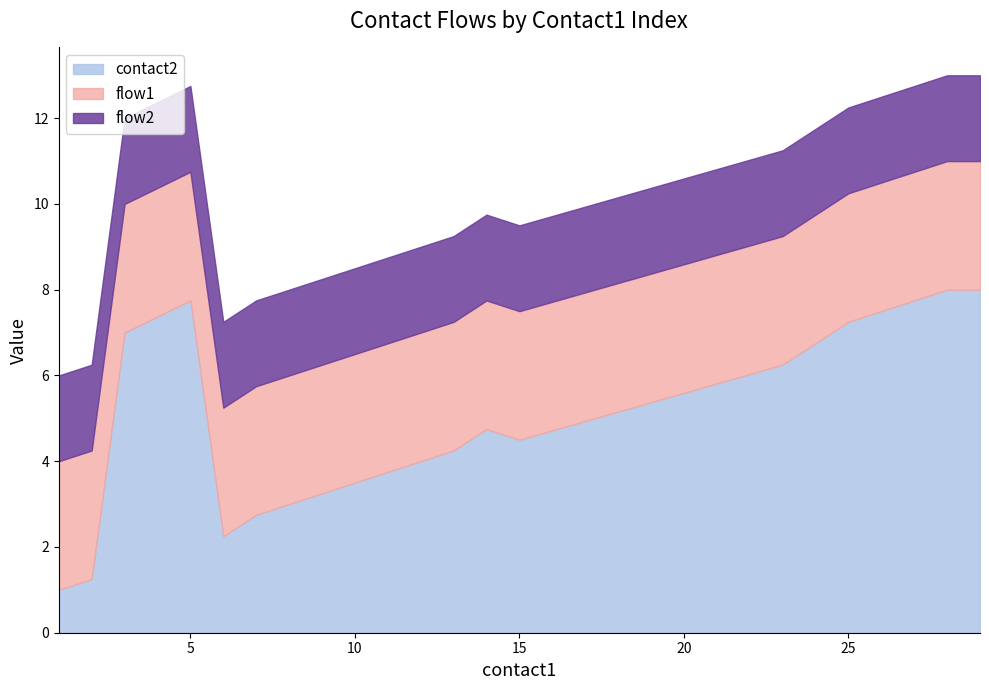

The contact2 series shows 4.5 at 15. True or false?

True